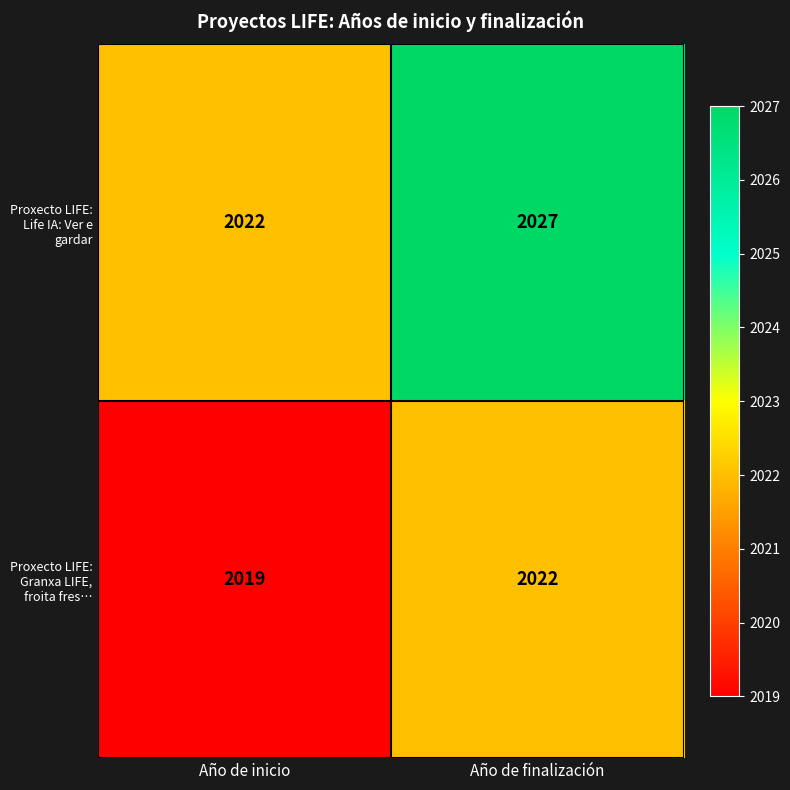

Count the number of categories in the chart.

2